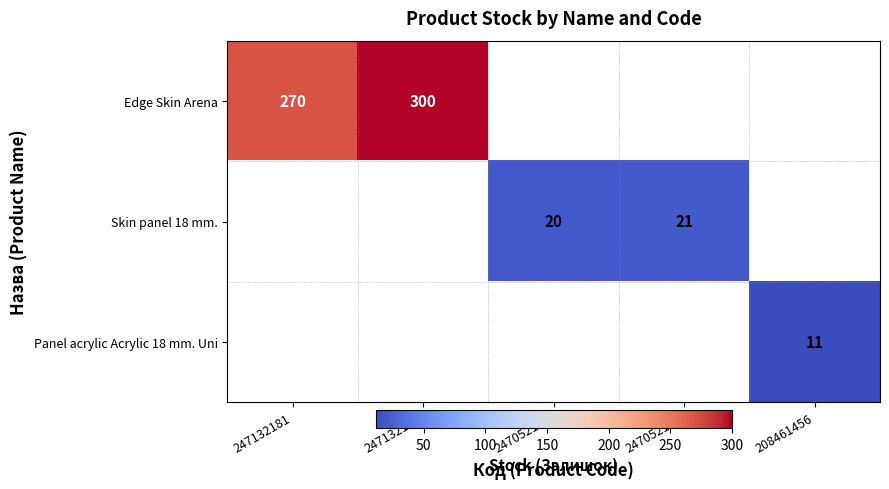

The value of Skin panel 18 mm. at 247052180 is 21. True or false?

True